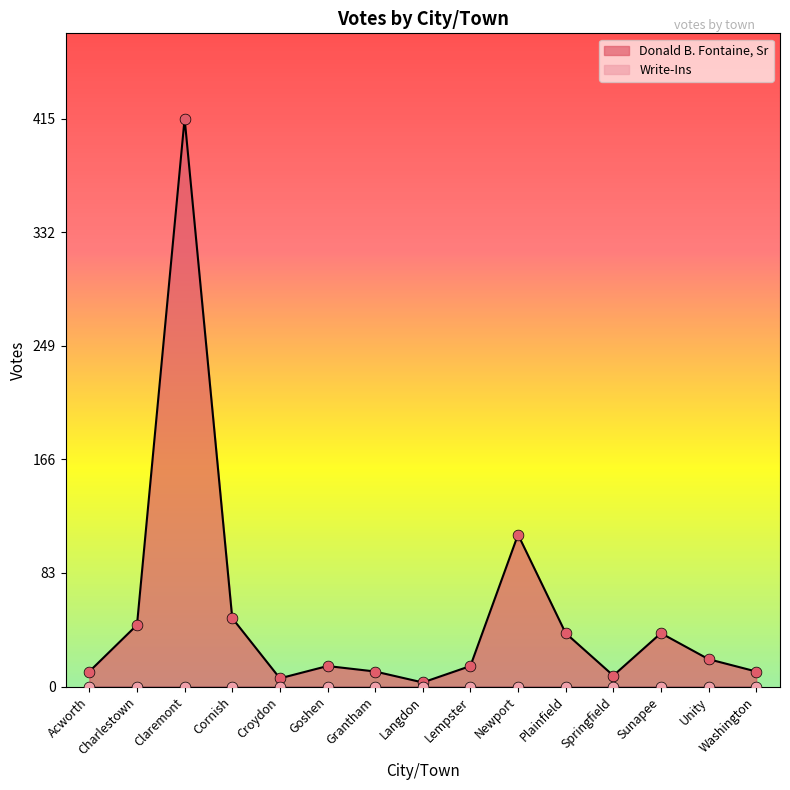

Which has a higher value, Unity or Charlestown?

Charlestown